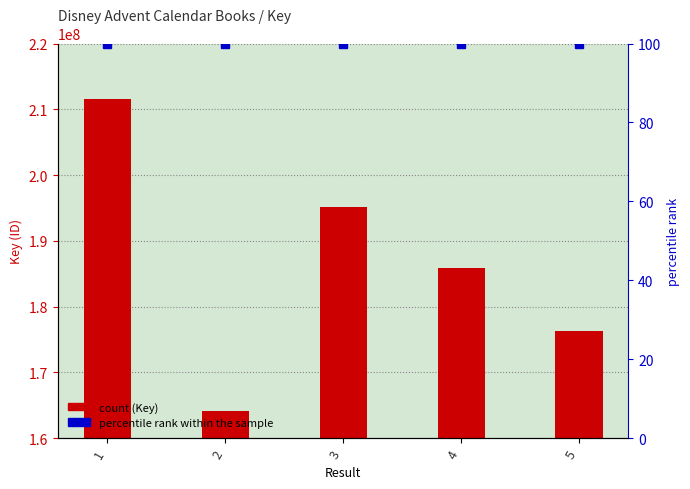

What is the value of the percentile rank within the sample bar at the 4th from the left?

100